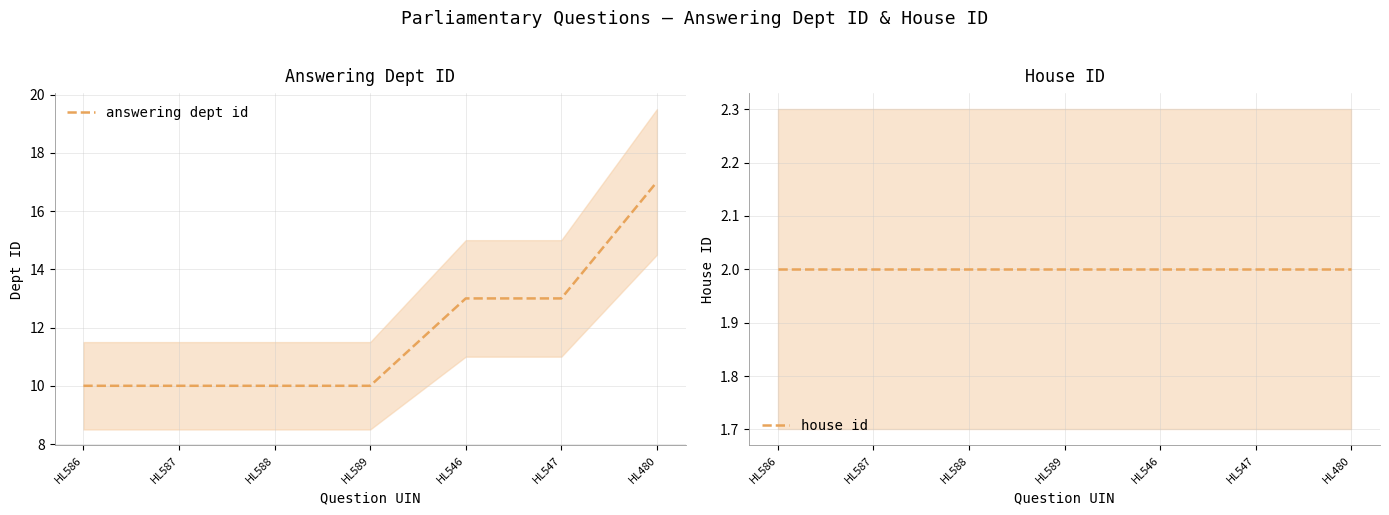

The value of house id at HL547 is 3. True or false?

False